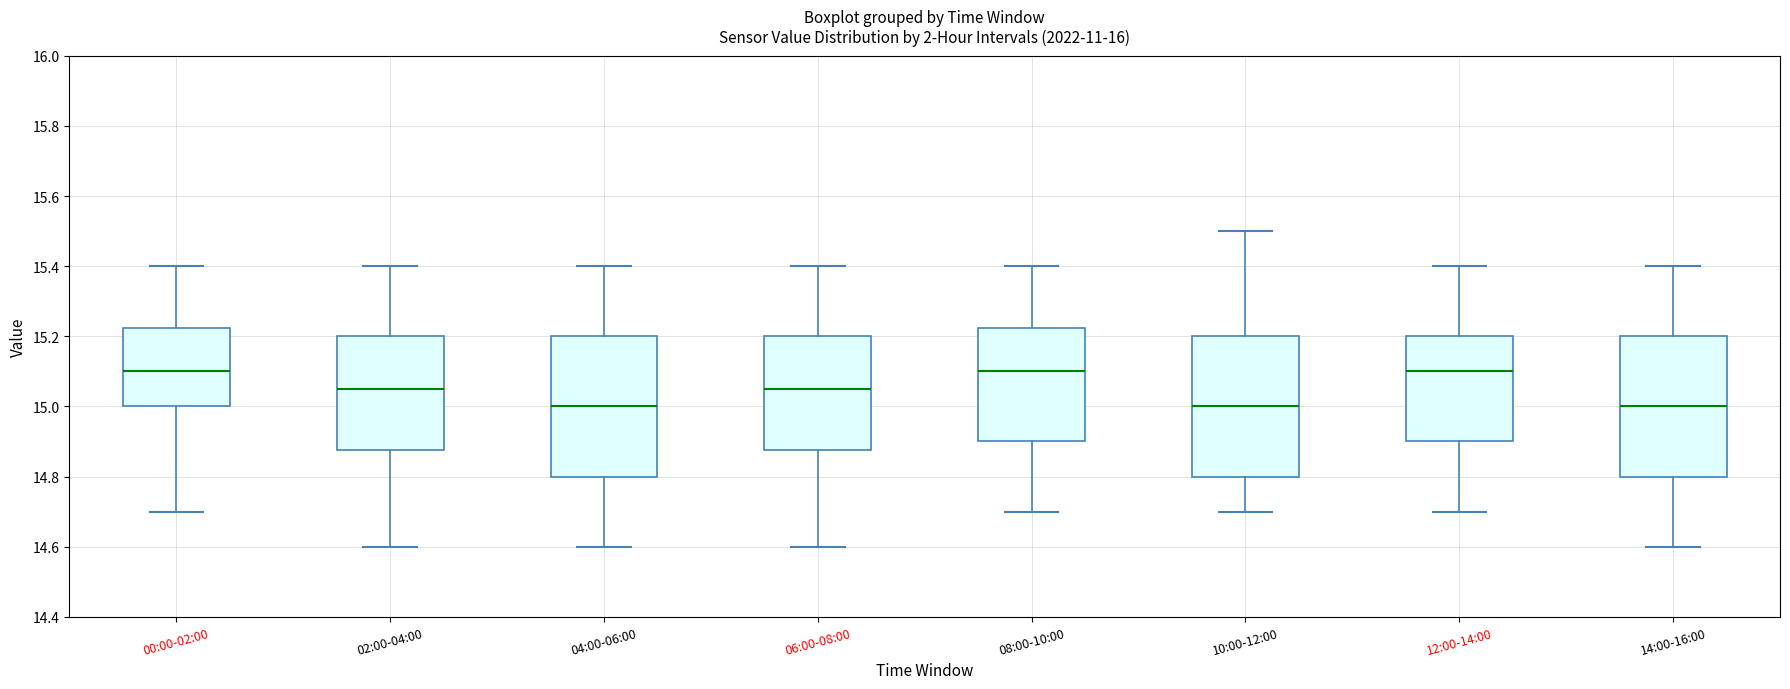

Reading left to right, transcribe this box plot: for each box, give where its median line is, the range the box spans, and where its two whiskers end, as read against the y-axis. The values are not printed on the chart, so give them approximately, as read against the axis.

00:00-02:00: median 15.10, box 15.00 to 15.22, whiskers 14.70 to 15.40
02:00-04:00: median 15.06, box 14.88 to 15.20, whiskers 14.60 to 15.40
04:00-06:00: median 15.00, box 14.80 to 15.20, whiskers 14.60 to 15.40
06:00-08:00: median 15.06, box 14.88 to 15.20, whiskers 14.60 to 15.40
08:00-10:00: median 15.10, box 14.90 to 15.22, whiskers 14.70 to 15.40
10:00-12:00: median 15.00, box 14.80 to 15.20, whiskers 14.70 to 15.50
12:00-14:00: median 15.10, box 14.90 to 15.20, whiskers 14.70 to 15.40
14:00-16:00: median 15.00, box 14.80 to 15.20, whiskers 14.60 to 15.40